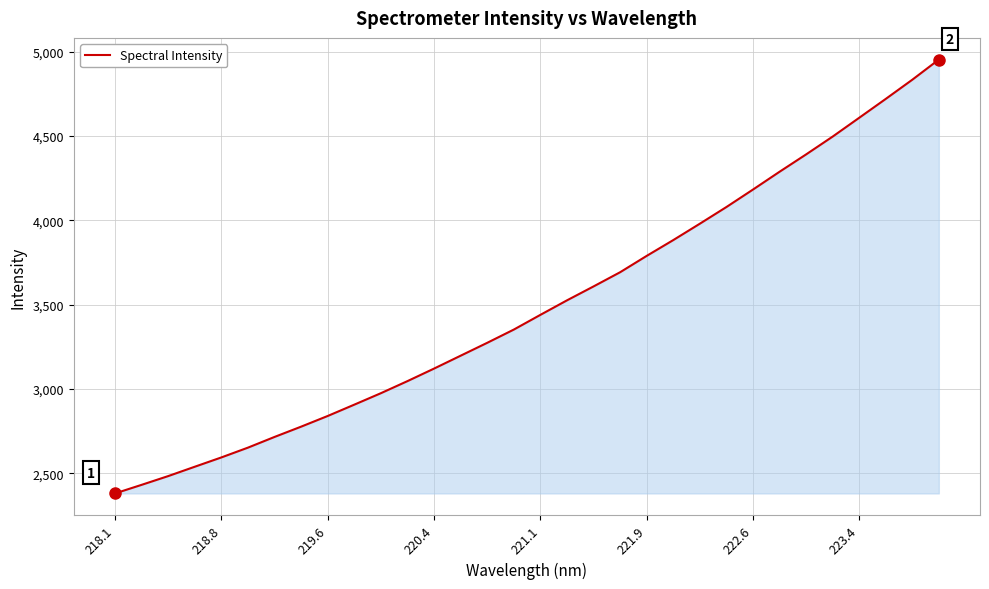

What is the difference between the maximum and minimum values?

2572.9